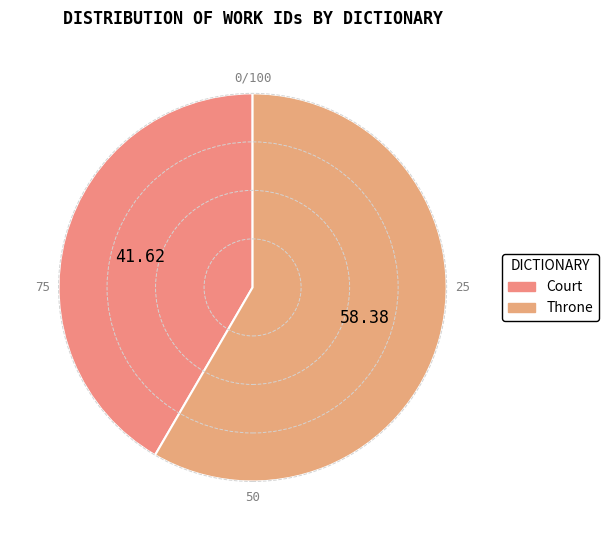

How many segments does this pie chart have?

2